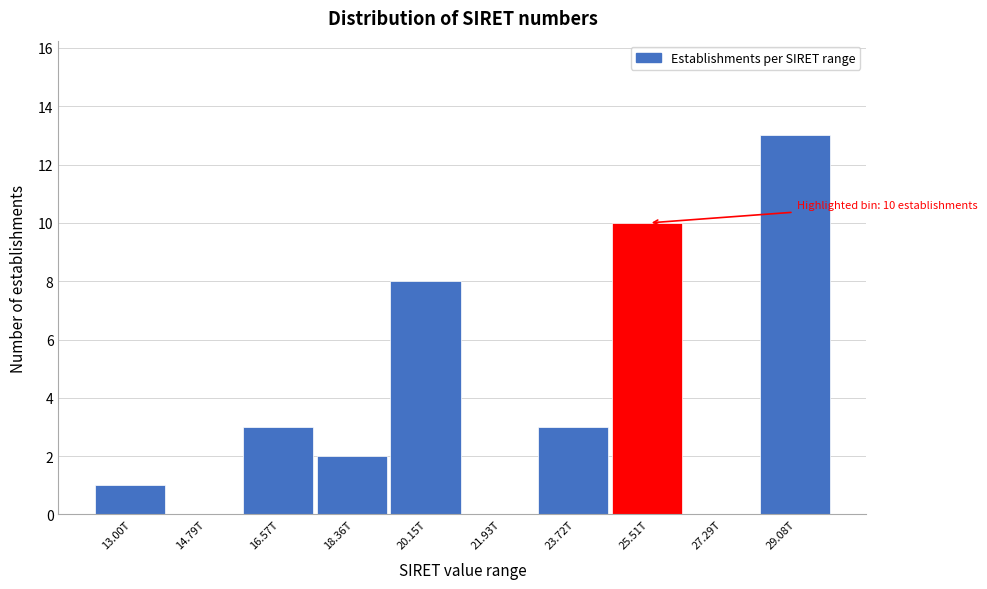

Reading left to right, extract all data points from this chart.

13.00T=1	14.79T=0	16.57T=3	18.36T=2	20.15T=8	21.93T=0	23.72T=3	25.51T=10	27.29T=0	29.08T=13